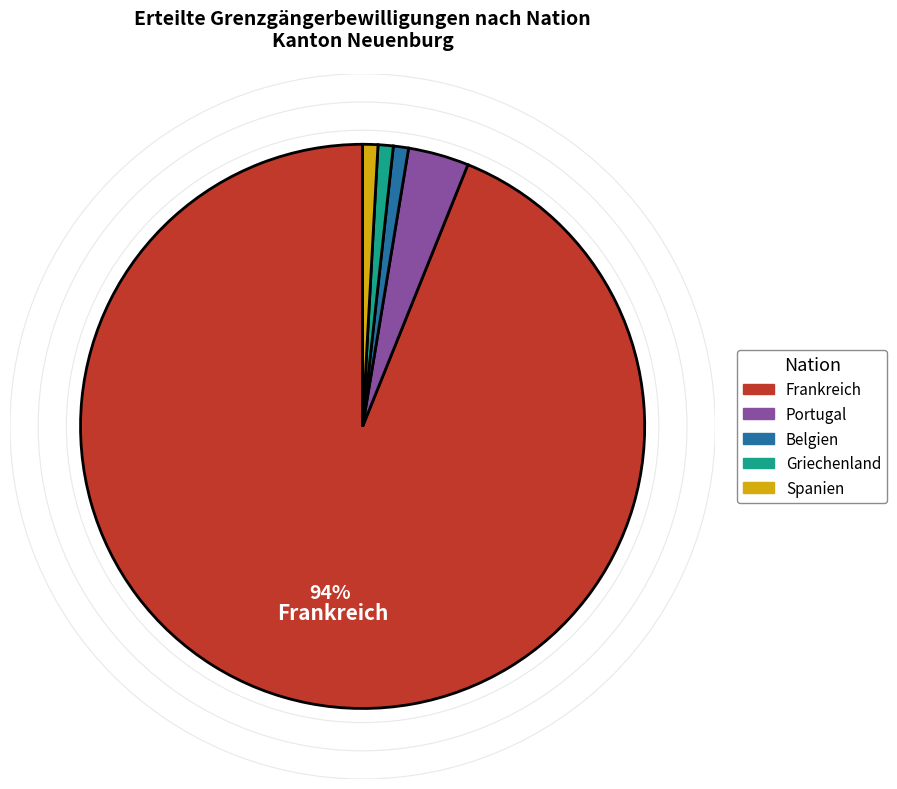

Combined, do Belgien and Spanien account for over 50%?

No